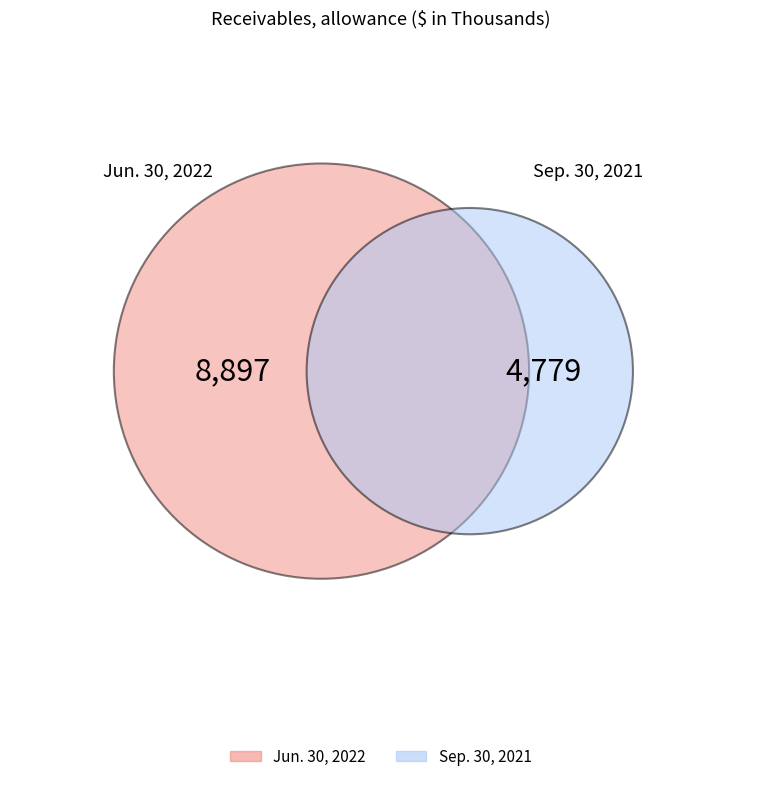

Is Jun. 30, 2022 the majority of the pie?

Yes